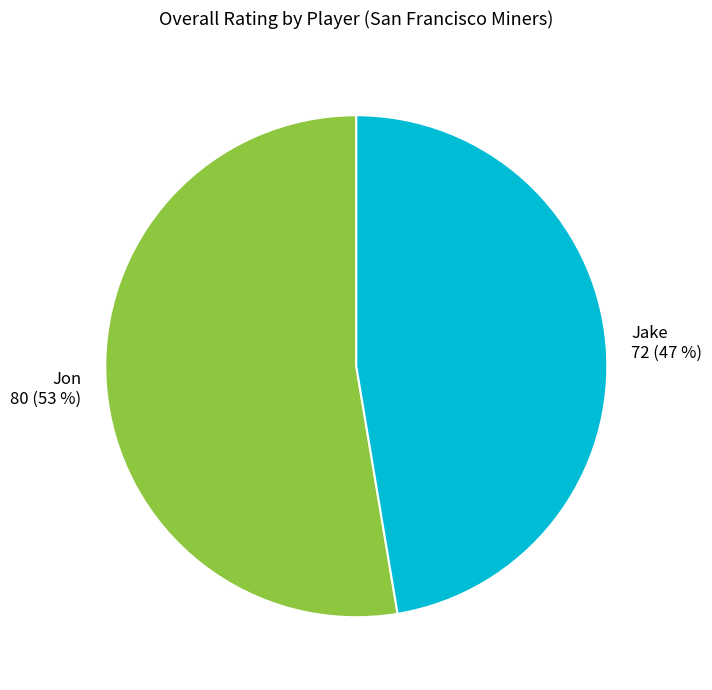

True or false: Jake accounts for 54% of the total.

False